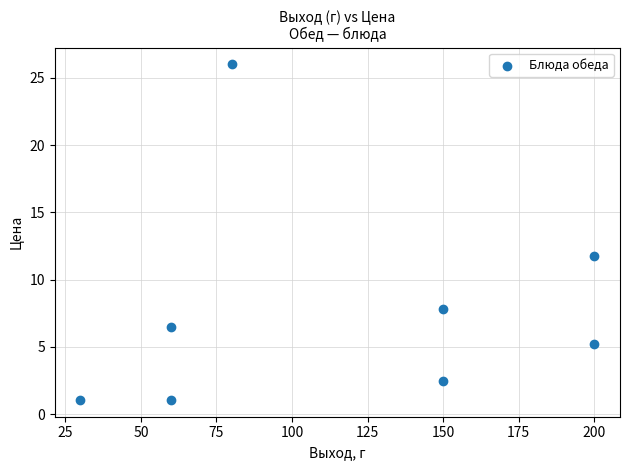

What is the range of Y values (max minus min)?

24.9